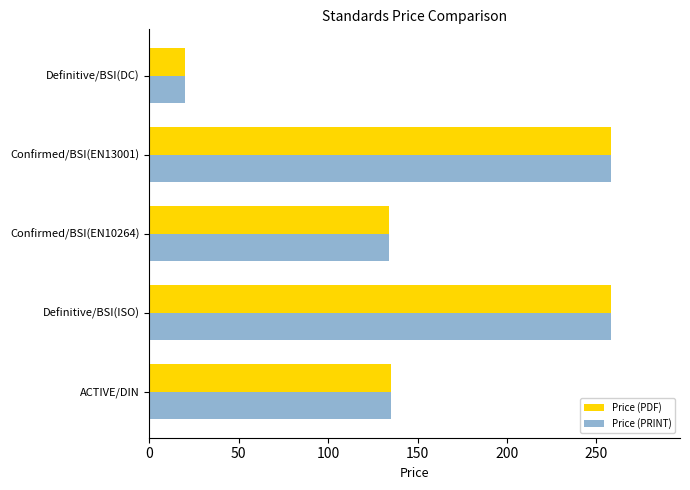

Is the value of Price (PDF) at Definitive/BSI(ISO) greater than the value of Price (PRINT) at Definitive/BSI(DC)?

Yes